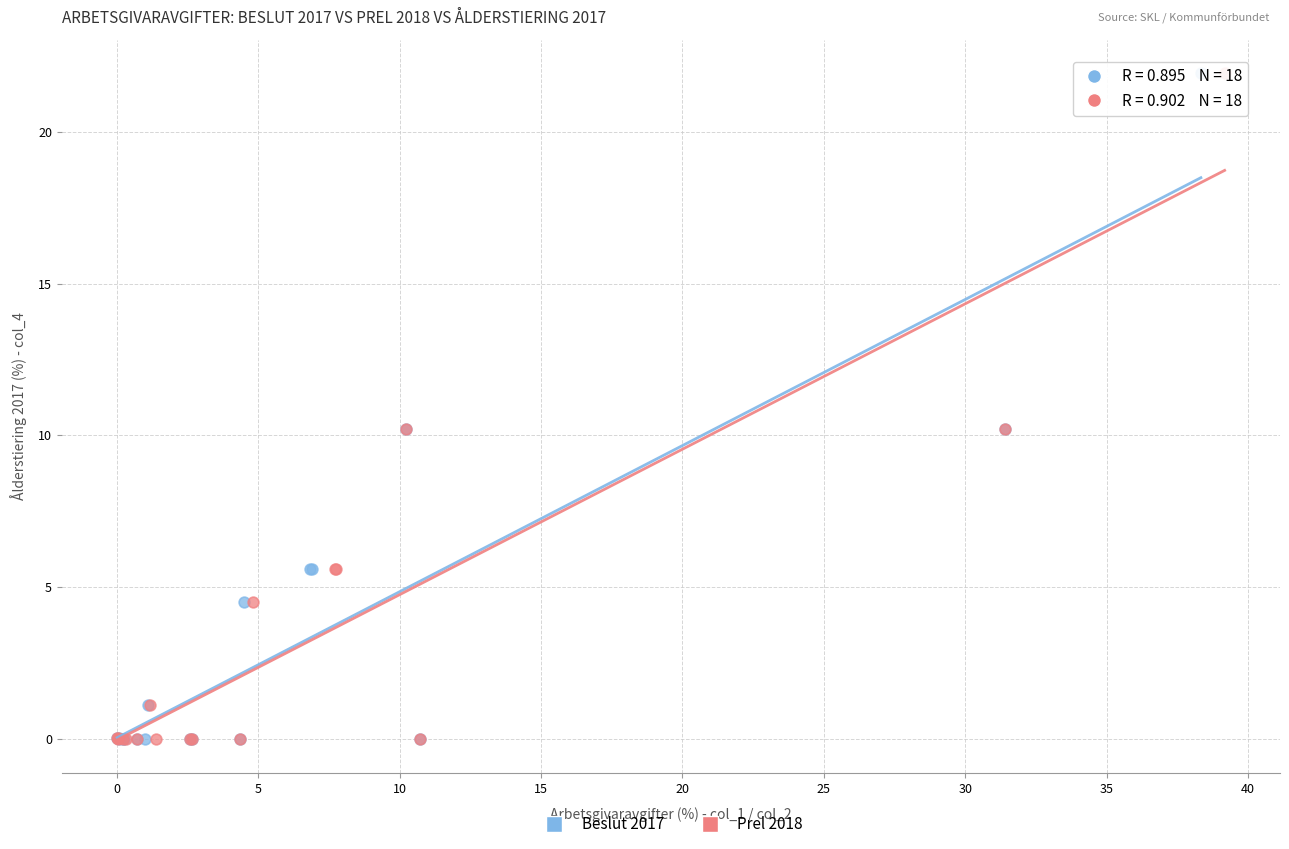

What are all the series names shown in the legend?

Beslut 2017, Prel 2018